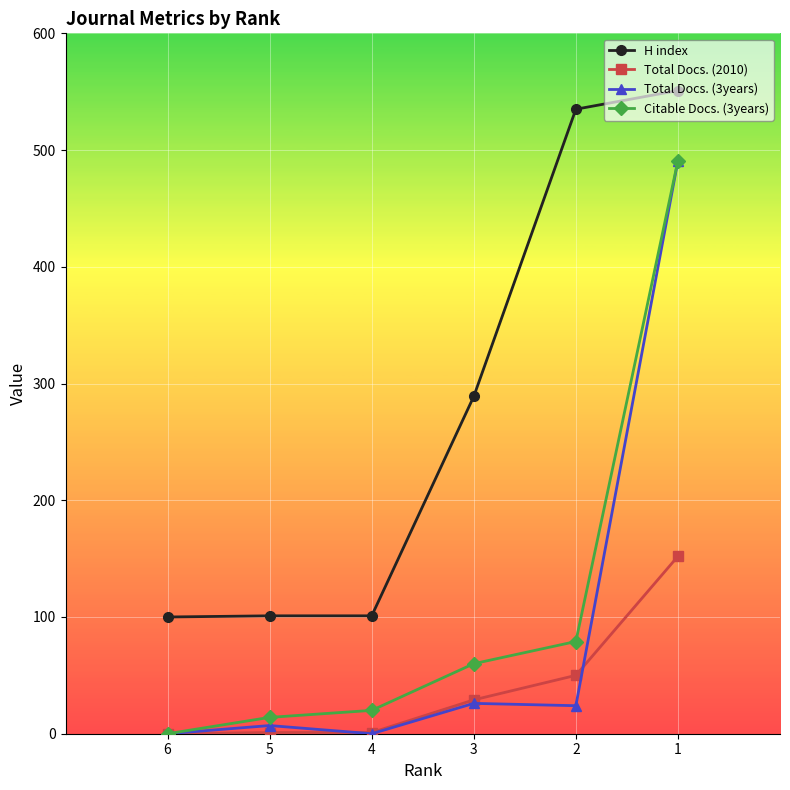

Reading right to left, extract all data points from this chart.

H index: 1=551	2=535	3=289	4=101	5=101	6=100
Total Docs. (2010): 1=152	2=50	3=29	4=1	5=1	6=0
Total Docs. (3years): 1=491	2=24	3=26	4=0	5=7	6=0
Citable Docs. (3years): 1=491	2=79	3=60	4=20	5=14	6=0